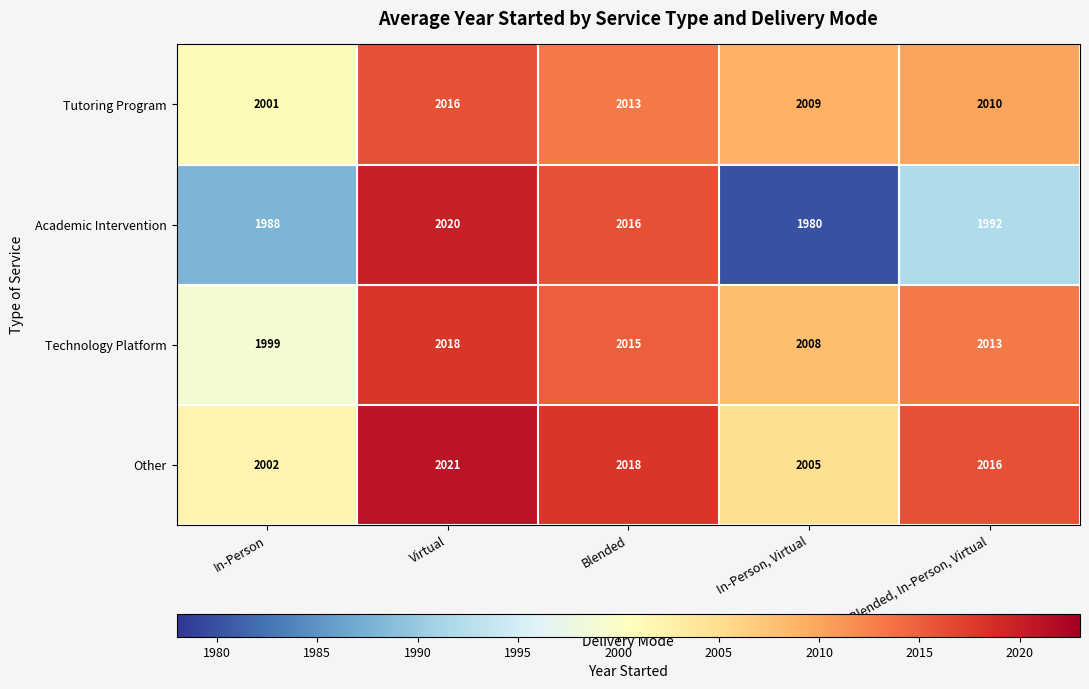

At which label does Tutoring Program first exceed 2010?

Virtual